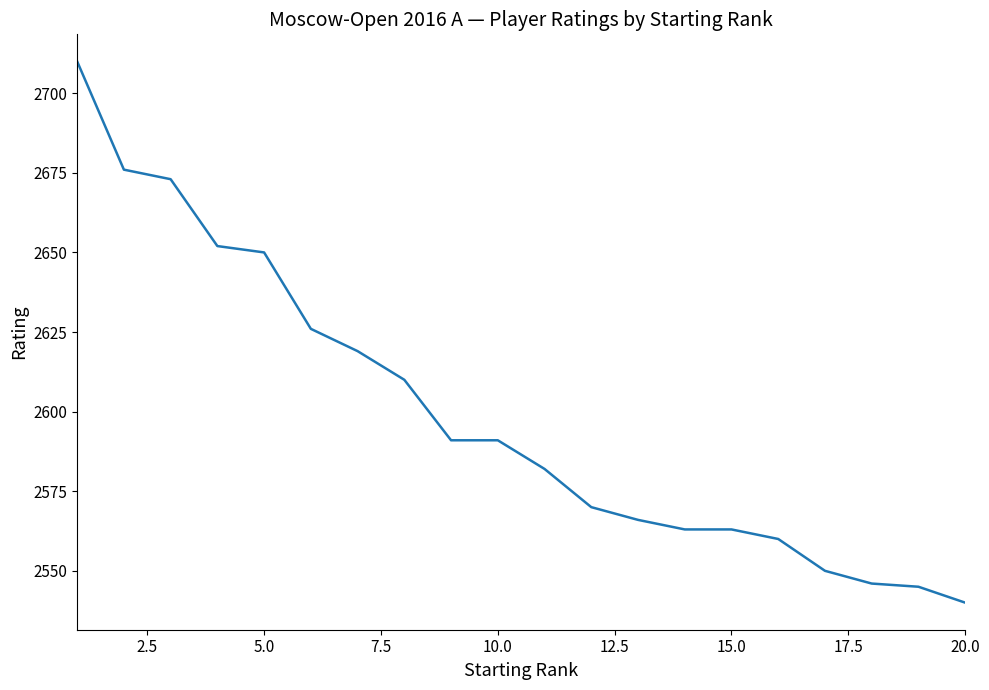

What is the maximum value shown in the chart?

2710